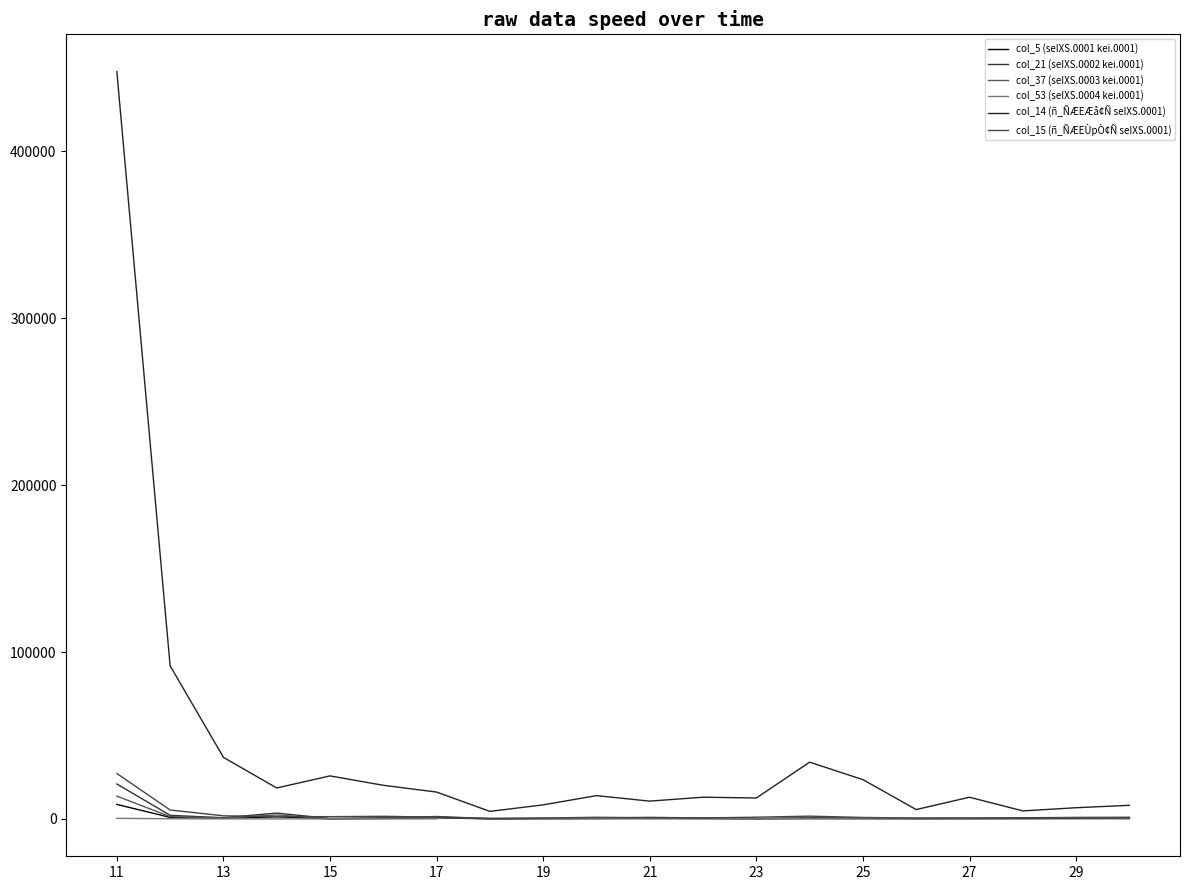

What is the difference between the col_5 (seIXS.0001 kei.0001) values at 17 and 16?

1120.0